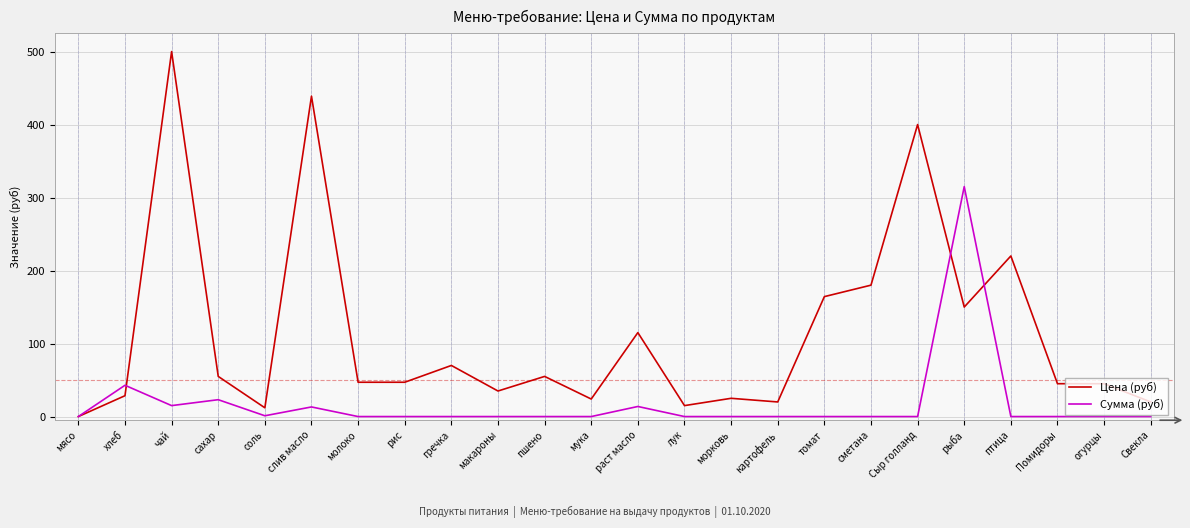

How many series are shown in this chart?

2